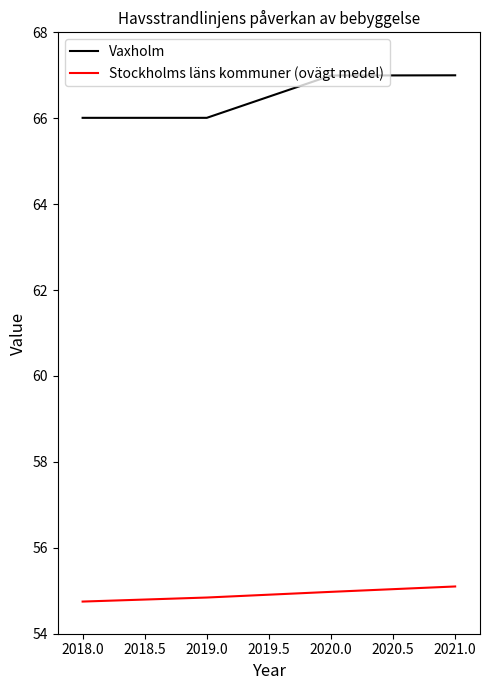

True or false: Vaxholm has more than 1 interior local peaks.

False